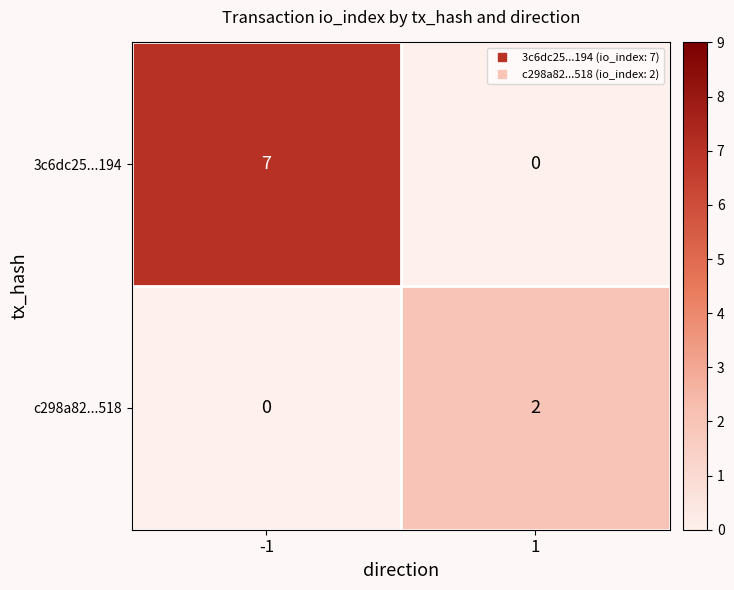

Between -1 and 1, which series saw the biggest shift?

3c6dc25...194